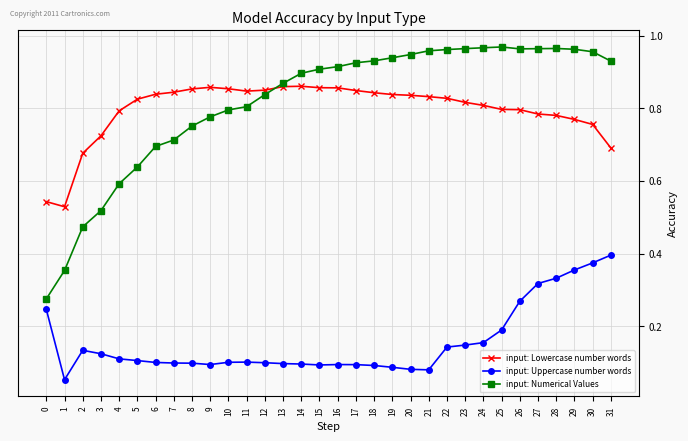

True or false: input: Uppercase number words and input: Lowercase number words intersect in this chart.

False